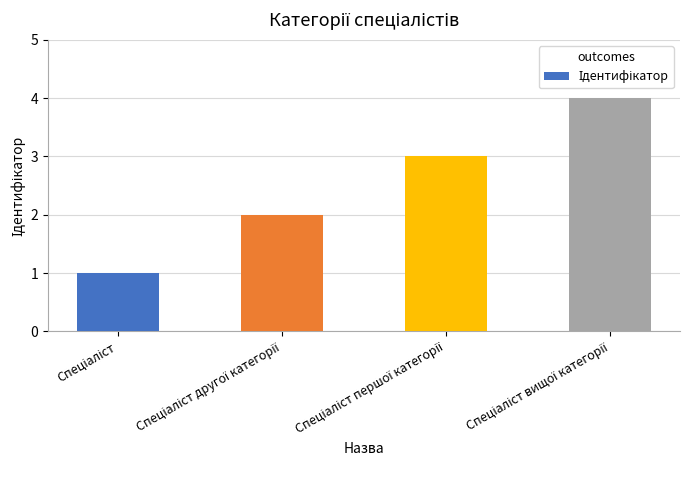

What is the greatest value displayed?

4